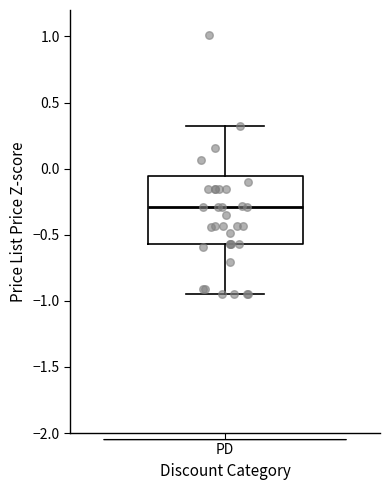

Read this box plot against the y-axis: the position of the median line, the range covered by the box, and the ends of both whiskers. The values are not printed on the chart, so give them approximately, as read against the axis.

median -0.30, box -0.55 to -0.05, whiskers -0.95 to 0.35